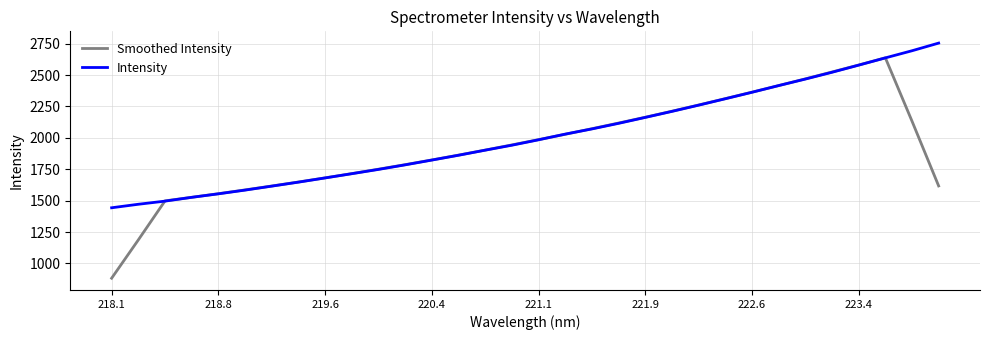

Which series has the widest spread of values?

Smoothed Intensity